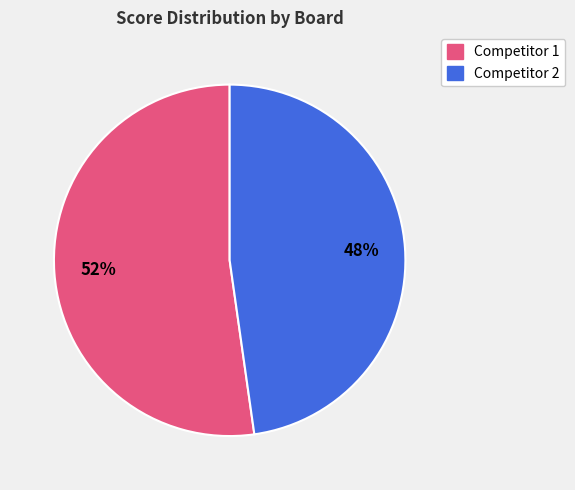

How many slices are in this pie chart?

2